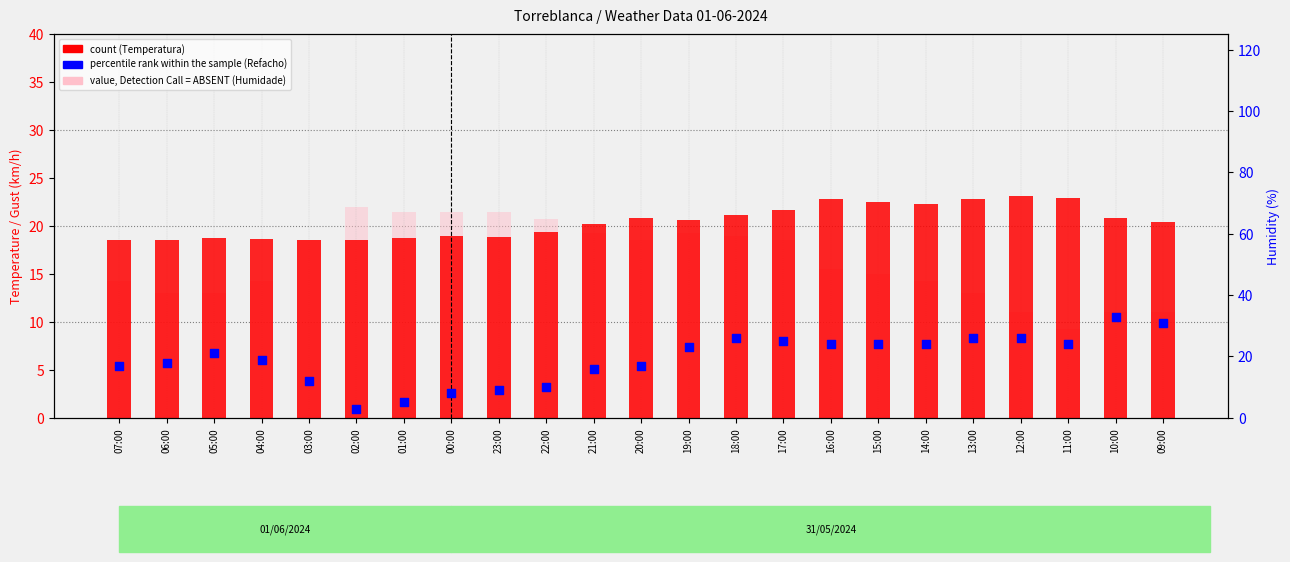

Which series has the largest total across all categories?

count (Temperatura)